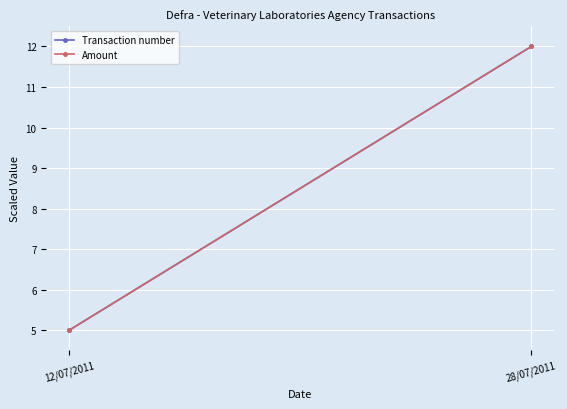

What is the difference between the maximum and minimum values in the Amount series?

7.0